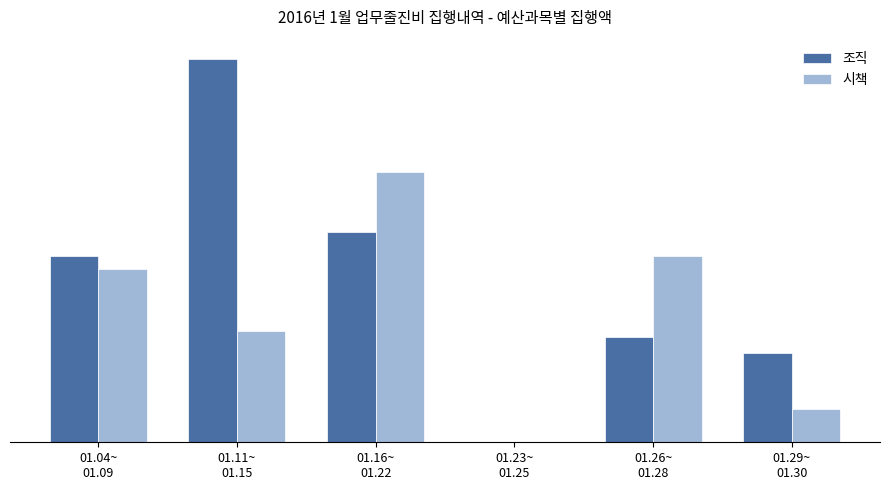

What are all the series names shown in the legend?

조직, 시책